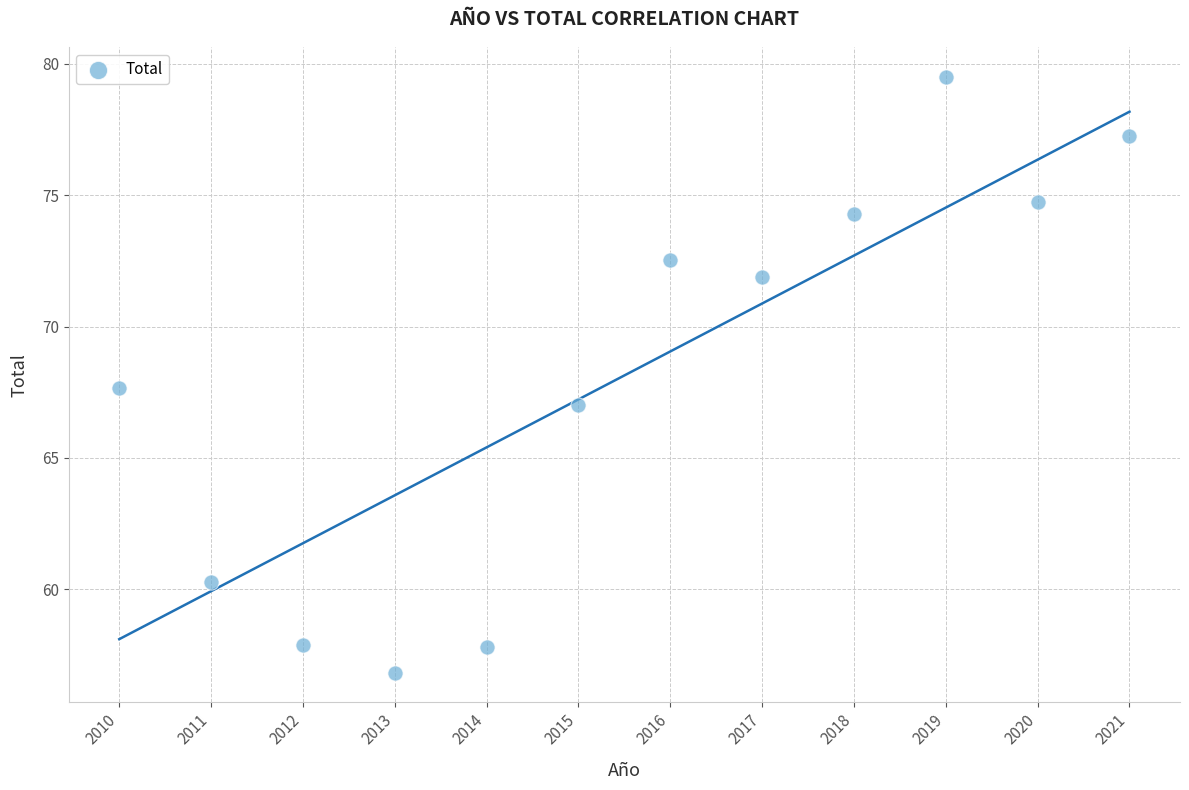

What is the range of X values (max minus min)?

11.0